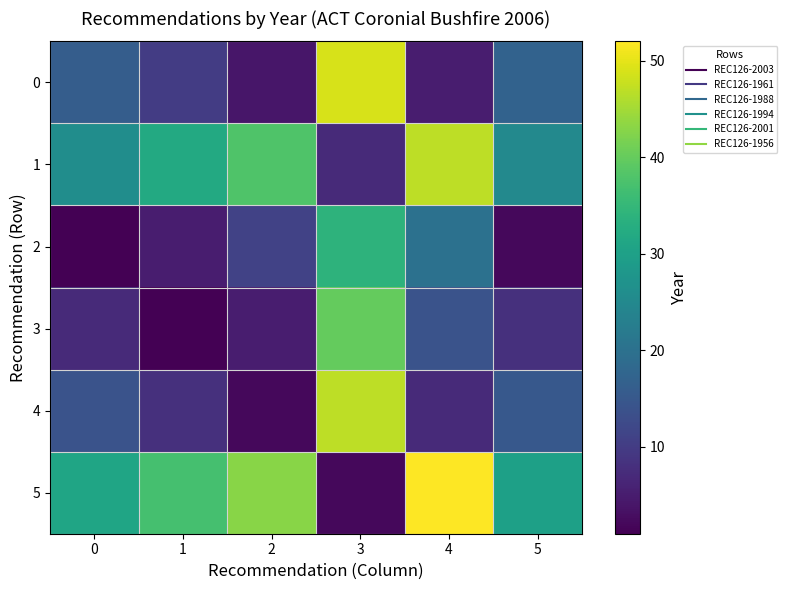

Count the number of data series in this chart.

6